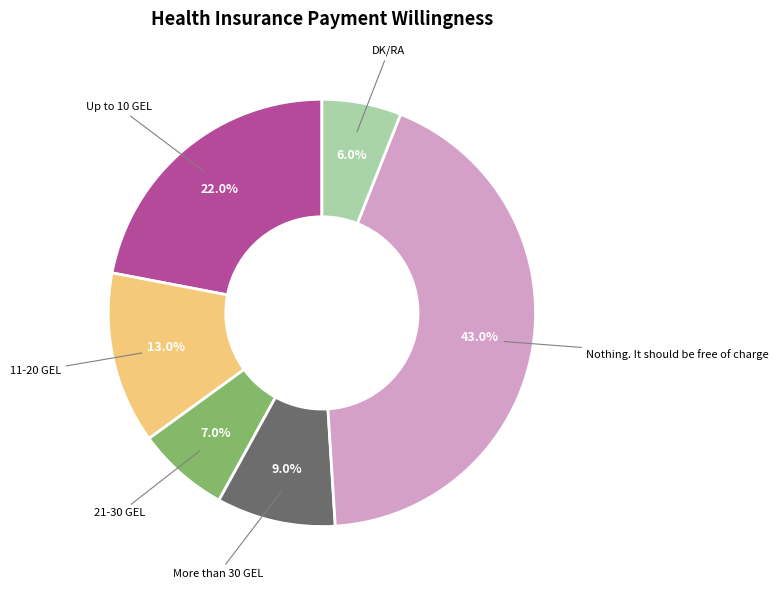

Is there any slice that represents more than half of the pie?

No